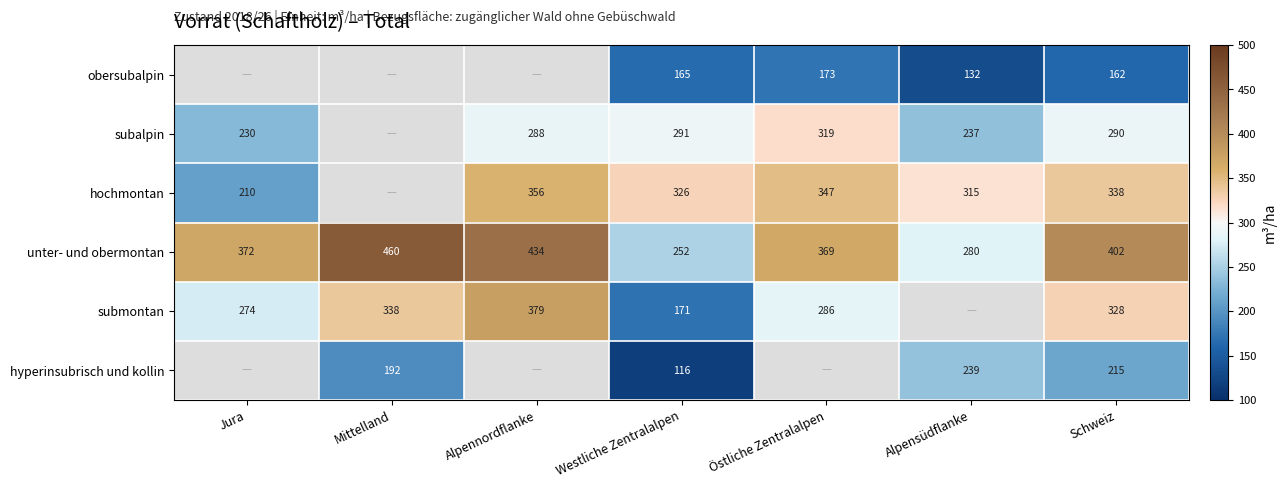

At which label does unter- und obermontan reach its peak?

Mittelland